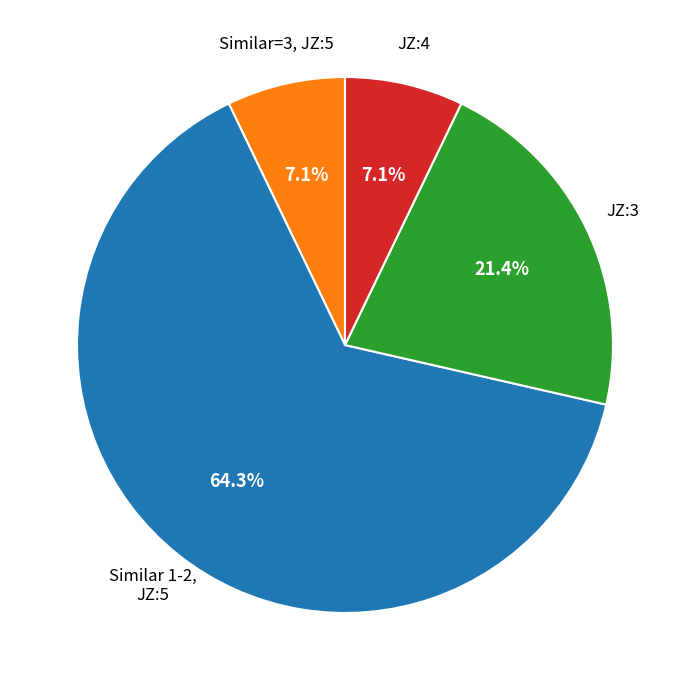

Is there a majority slice in this chart?

Yes